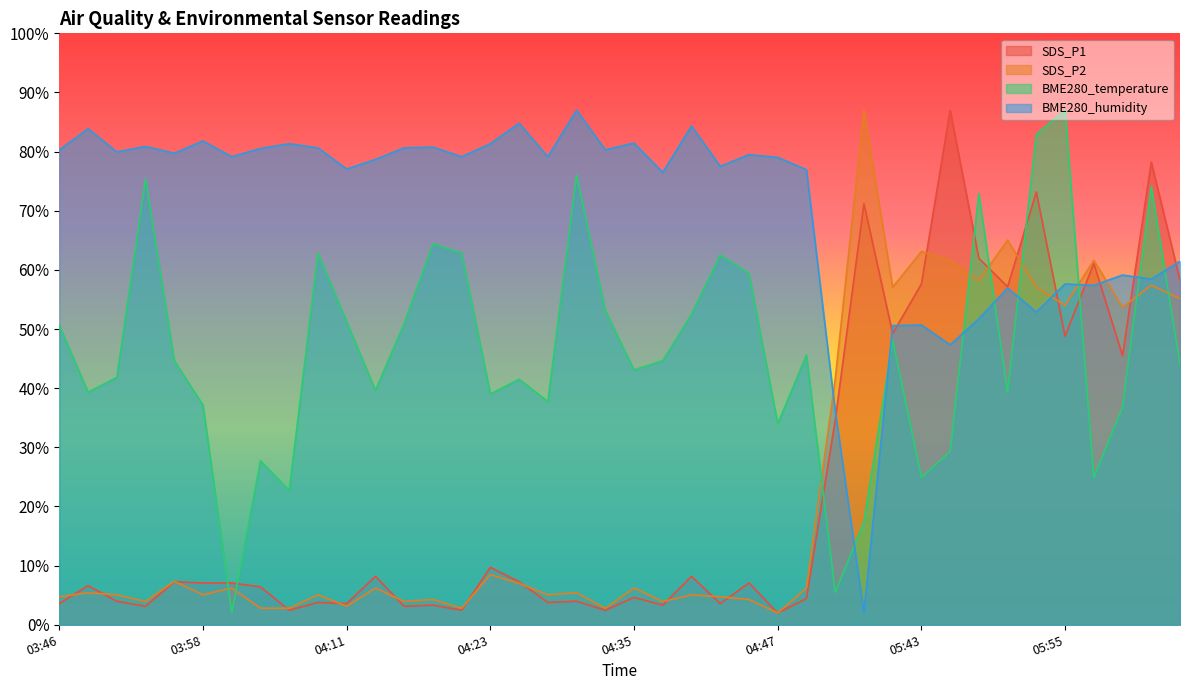

What is the minimum value shown in the chart?

2.0